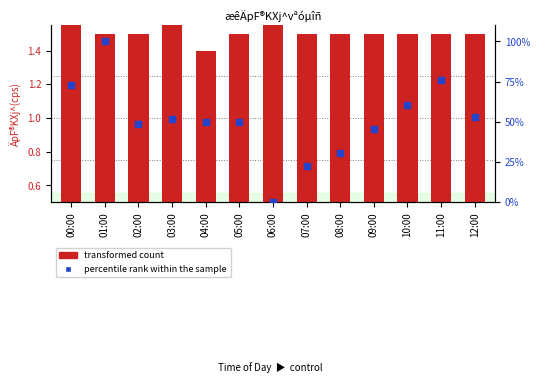

What are all the series names shown in the legend?

transformed count, percentile rank within the sample